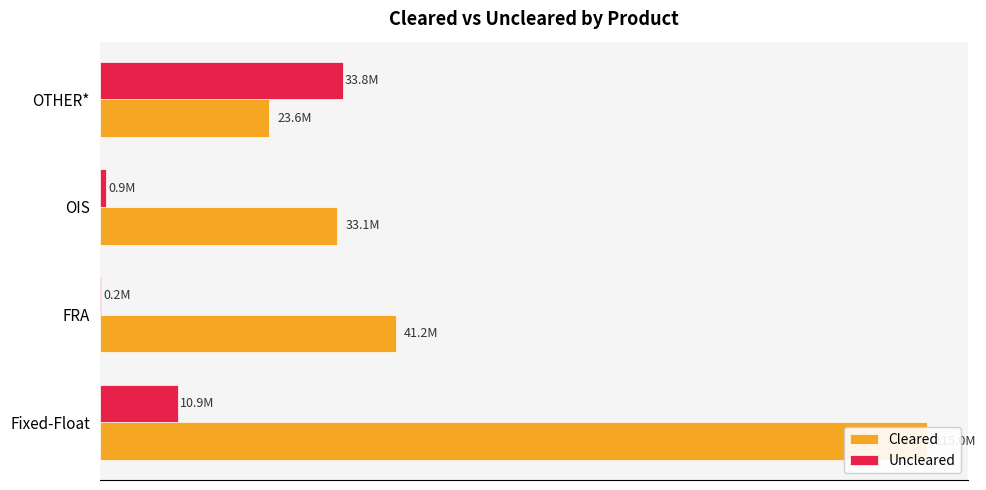

Rank the series by their maximum value, from lowest to highest.

Uncleared, Cleared